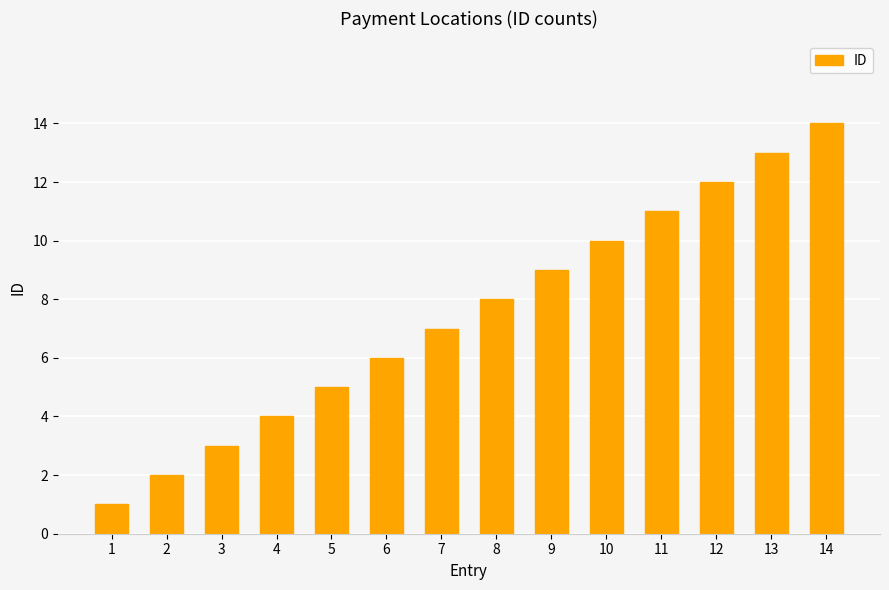

Rank the categories by value from lowest to highest.

1, 2, 3, 4, 5, 6, 7, 8, 9, 10, 11, 12, 13, 14